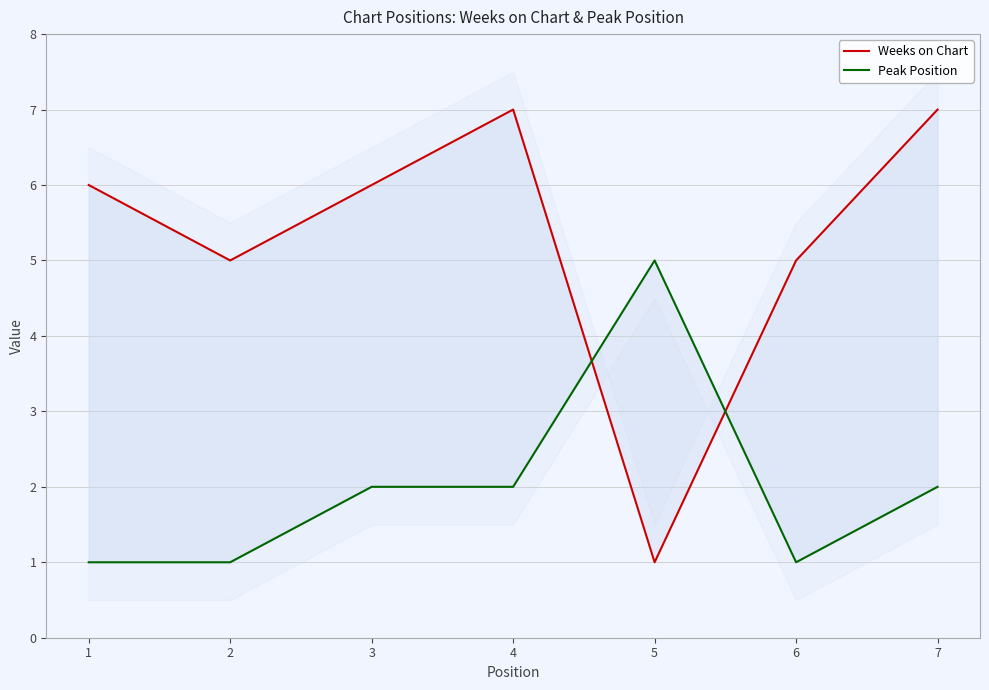

How many data points in Peak Position are above 2?

1